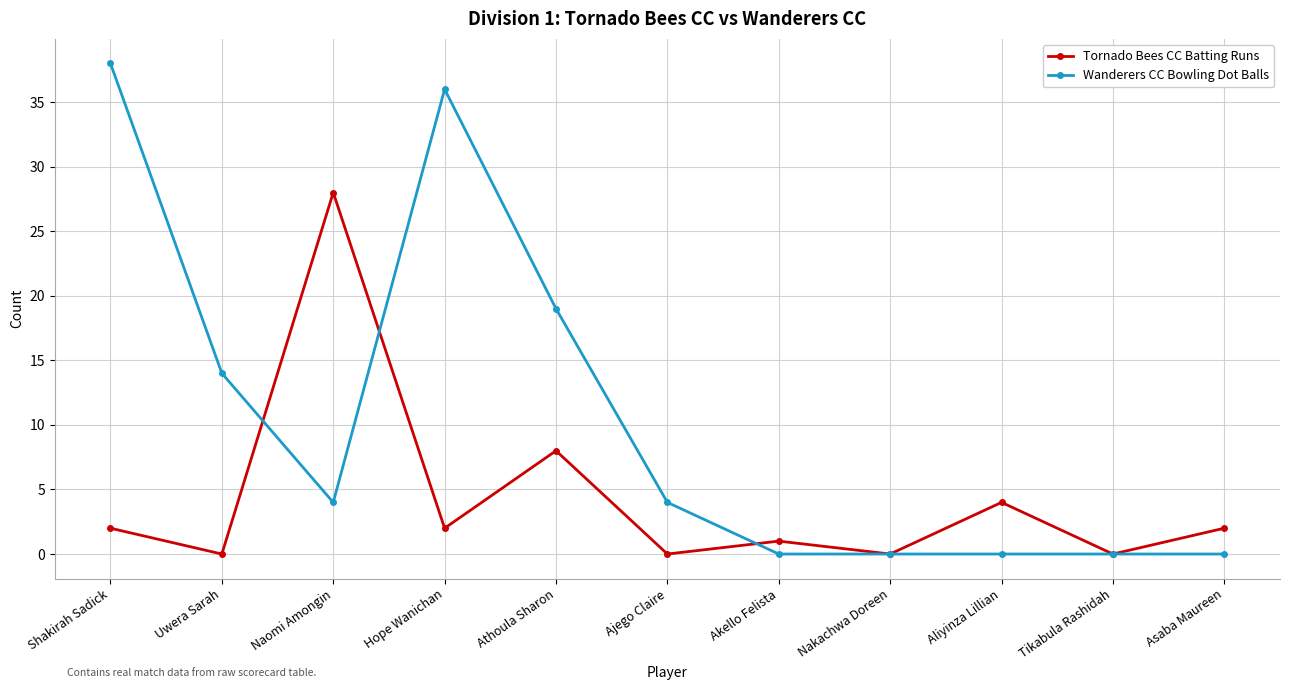

Does the chart have visible grid lines?

Yes